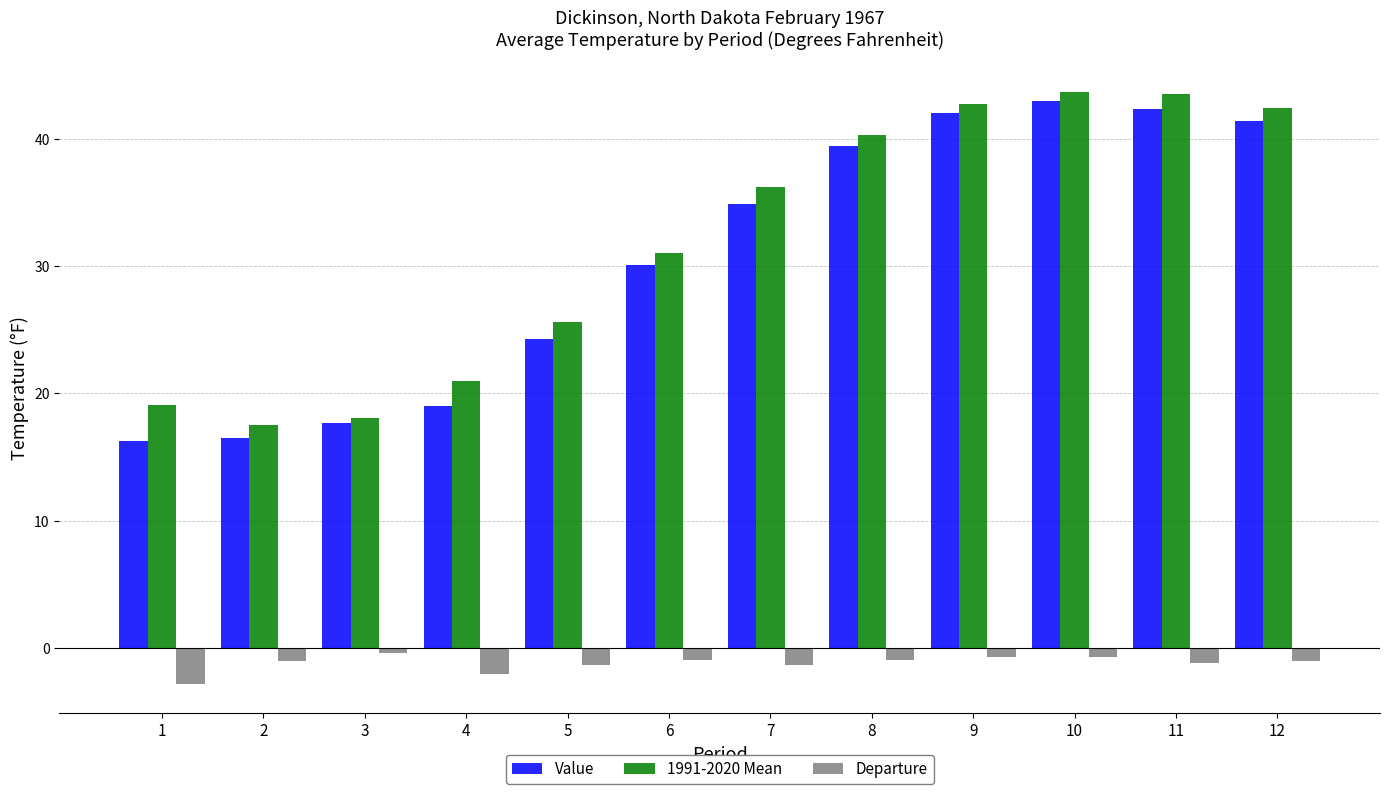

What is the total value across all series at 8?

78.8